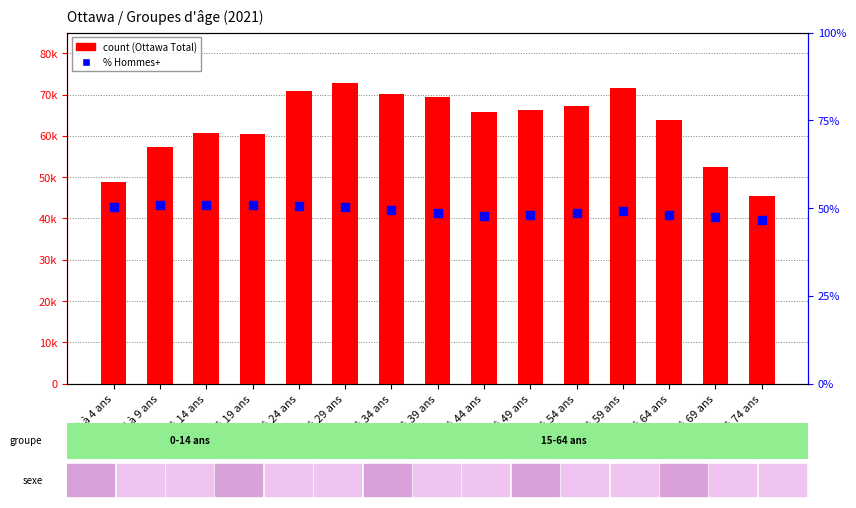

What is the total value across all series at 20 à 24 ans?

70835.7